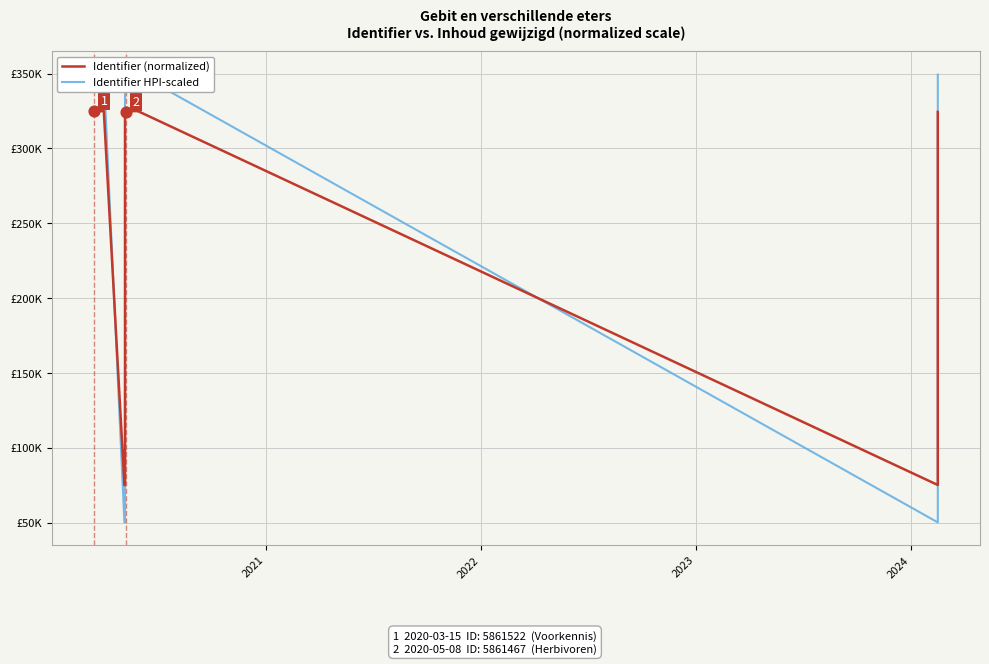

Which series contains the lowest Y value?

Identifier HPI-scaled